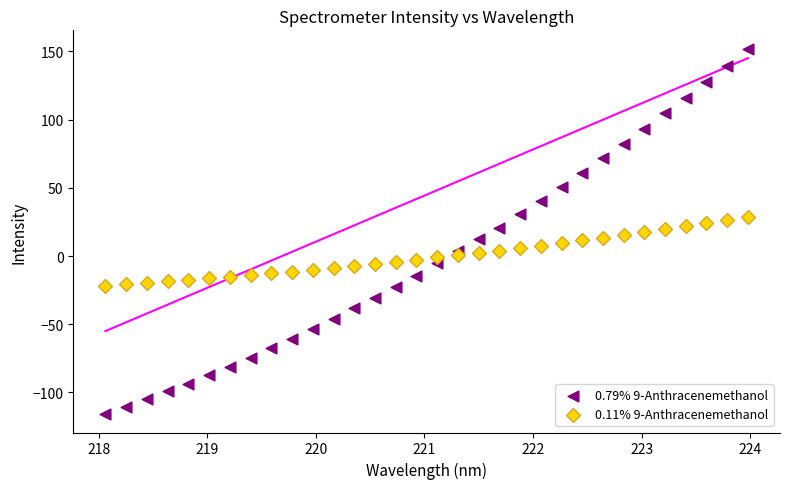

What are all the series names shown in the legend?

0.79% 9-Anthracenemethanol, 0.11% 9-Anthracenemethanol